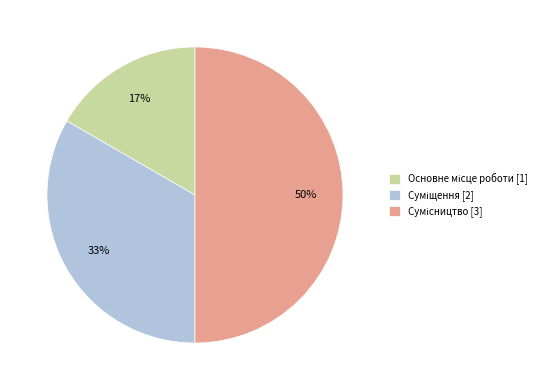

To the nearest percent, what is the average slice percentage?

33%